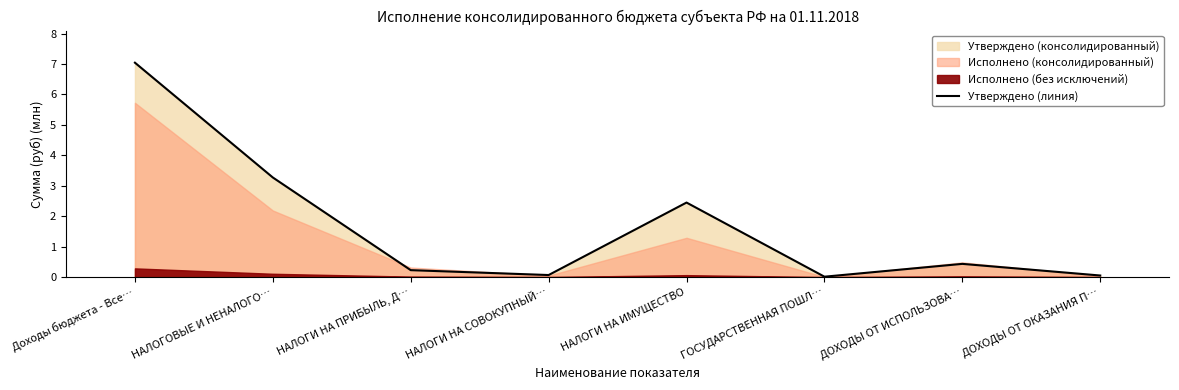

Which category has the highest value across all series?

Доходы бюджета - Все…